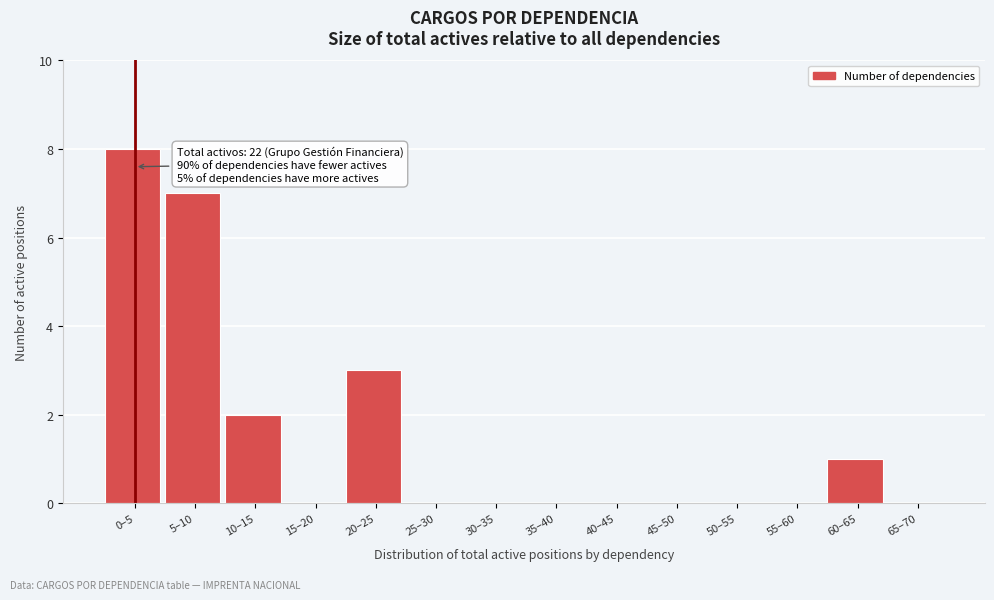

Reading right to left, extract all data points from this chart.

65–70=0	60–65=1	55–60=0	50–55=0	45–50=0	40–45=0	35–40=0	30–35=0	25–30=0	20–25=3	15–20=0	10–15=2	5–10=7	0–5=8